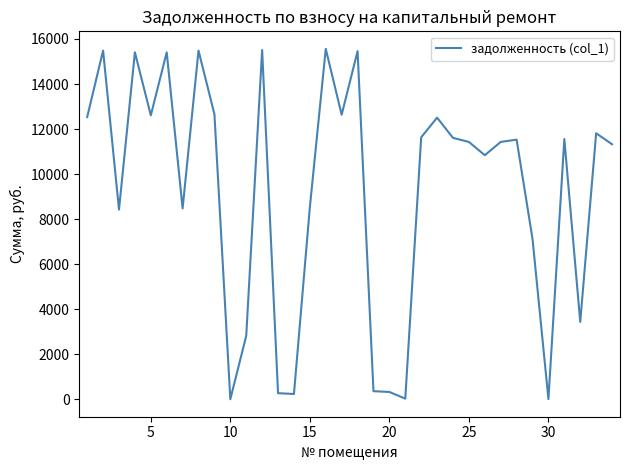

How many lines are shown in the chart?

1